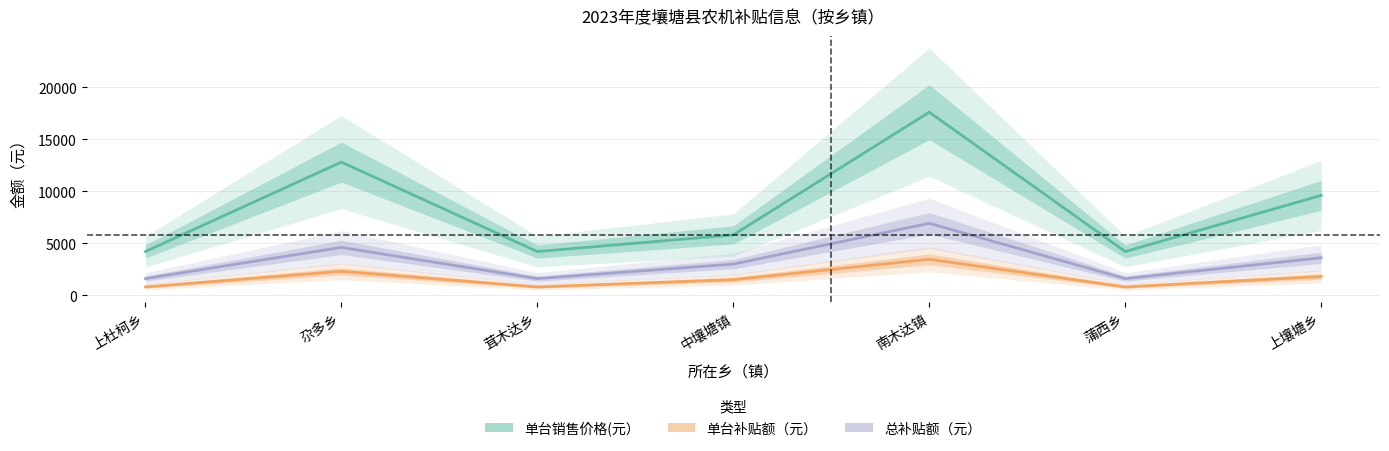

What is the label of the 5th point from the left?

南木达镇